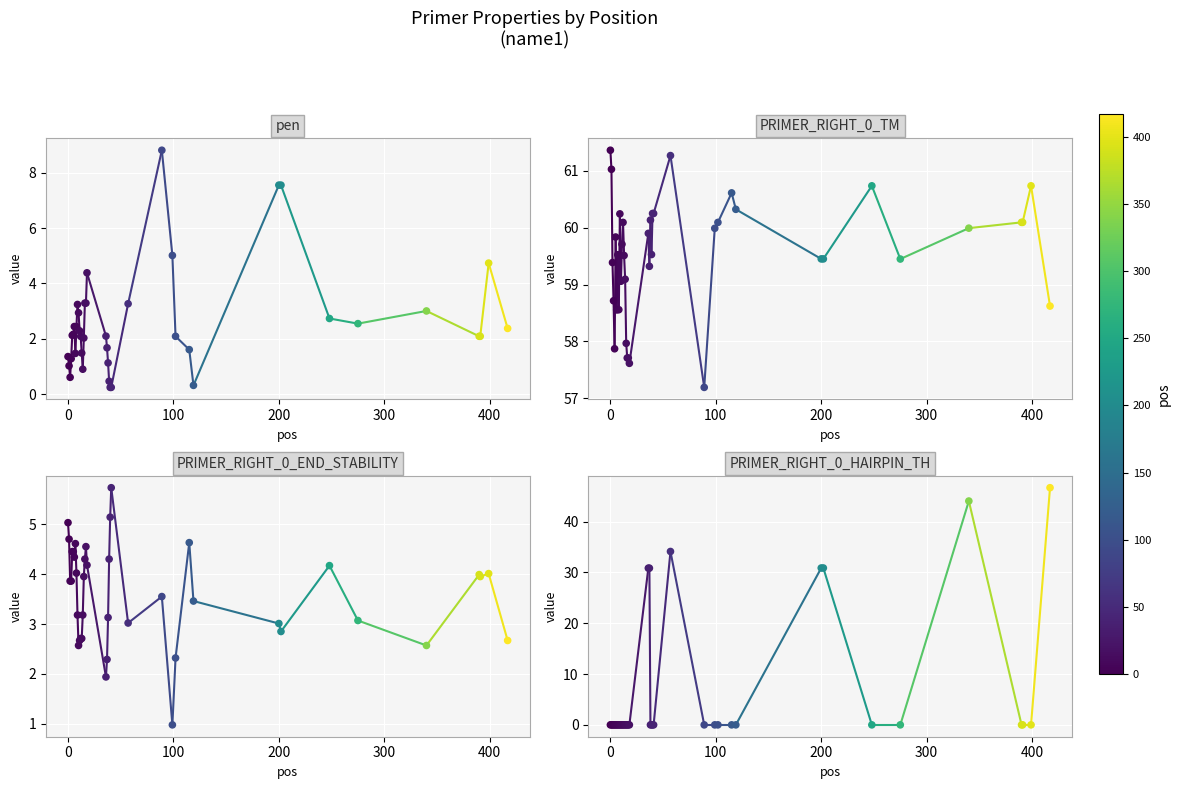

What are all the series names shown in the legend?

pen, PRIMER_RIGHT_0_TM, PRIMER_RIGHT_0_END_STABILITY, PRIMER_RIGHT_0_HAIRPIN_TH